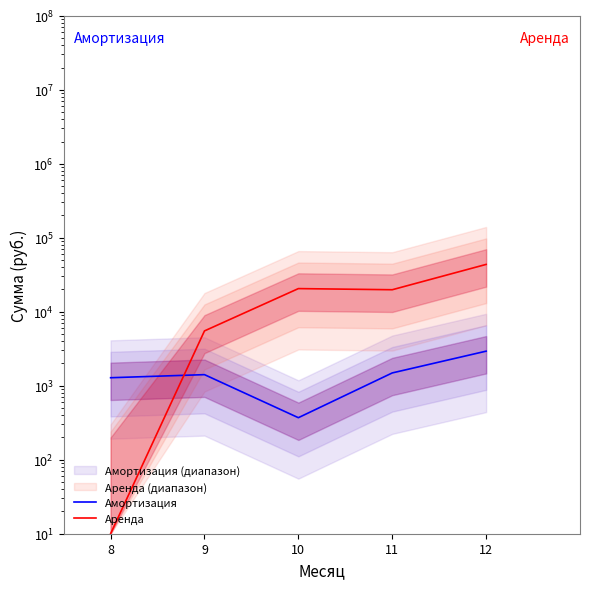

In Аренда, how many points are lower than both neighbors (excluding endpoints)?

1